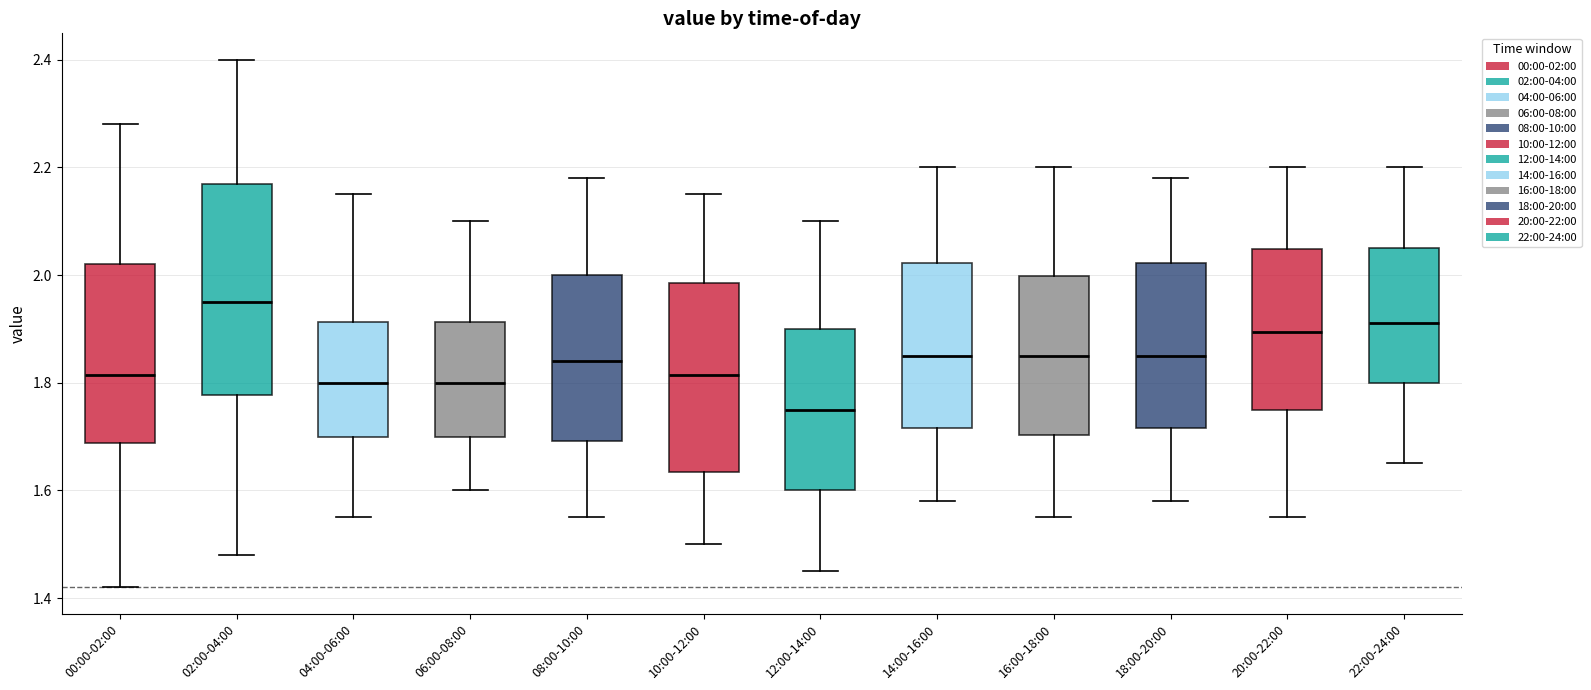

Where does the median line of the box for 18:00-20:00 sit on the y-axis? The values are not printed on the chart, so give them approximately, as read against the axis.

1.86